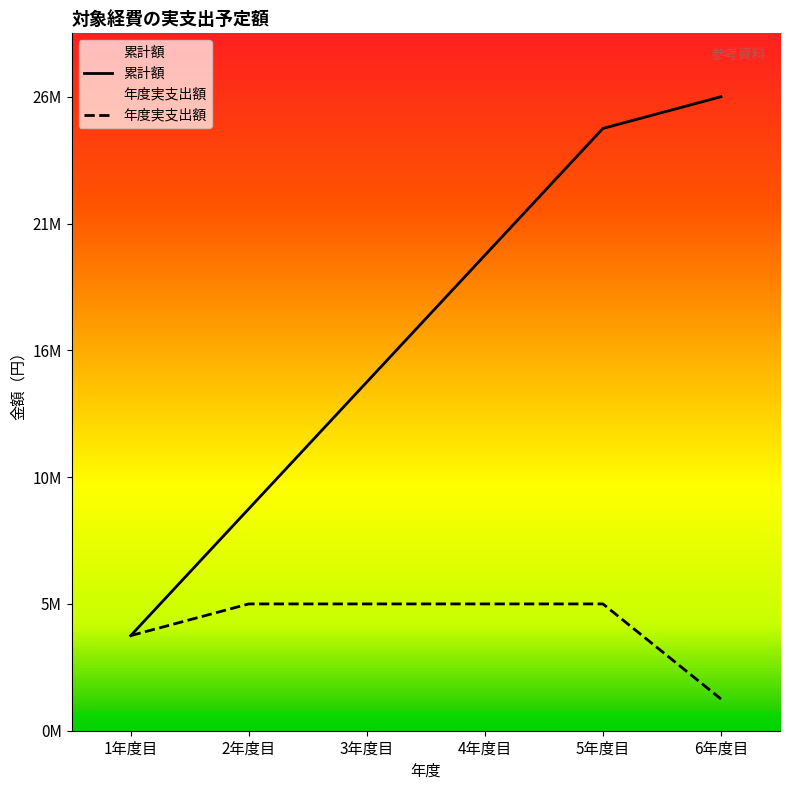

Where does the 累計額 series first go above 20203987?

5年度目